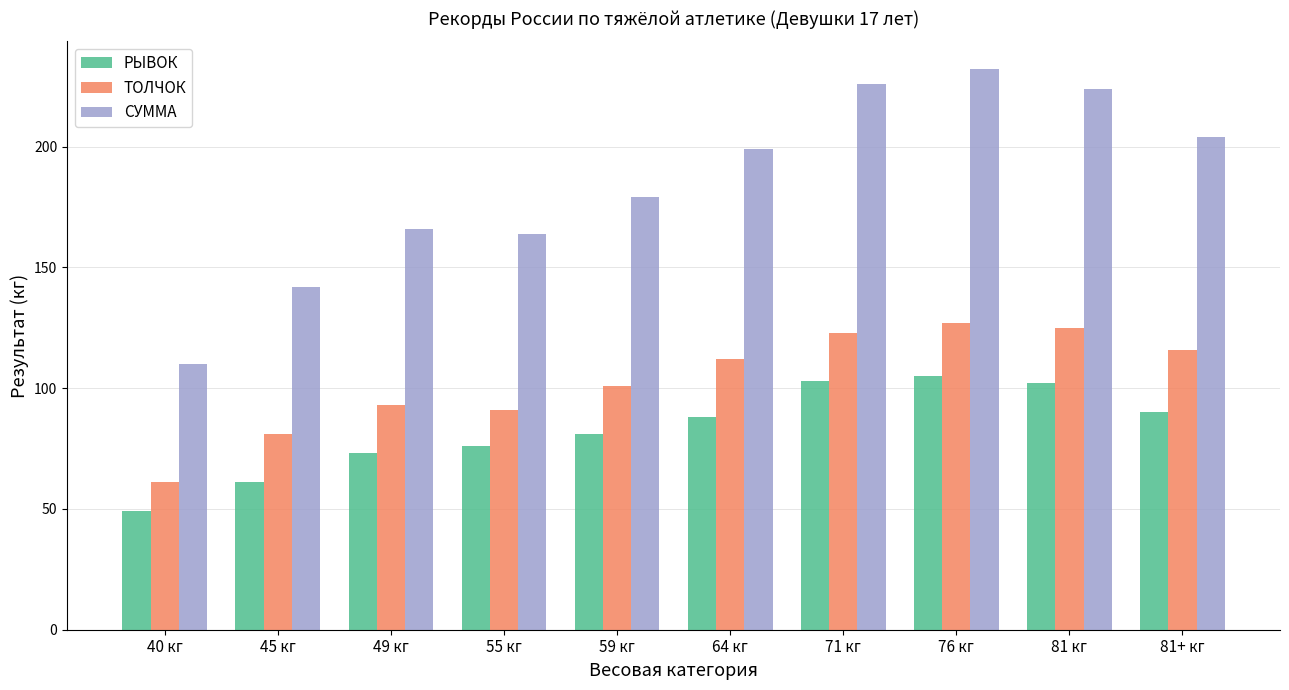

What is the maximum value for РЫВОК?

105